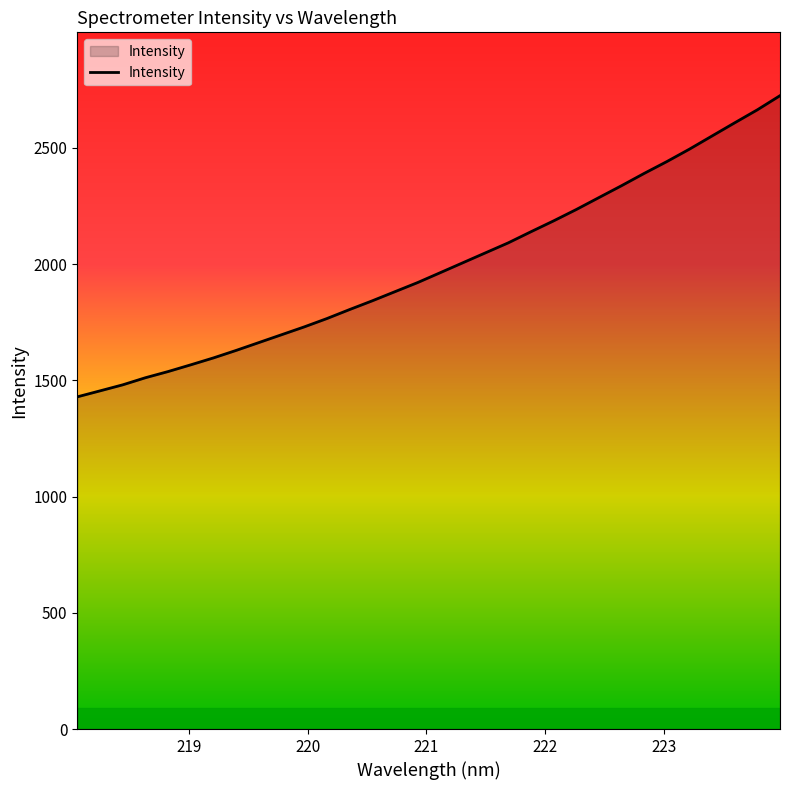

Reading left to right, extract all data points from this chart.

1429.0	1454.8	1480.7	1511.2	1537.8	1566.8	1596.5	1628.8	1662.5	1696.2	1729.9	1765.8	1804.5	1842.1	1881.3	1920.5	1963.1	2005.9	2048.7	2091.4	2139.1	2185.9	2234.7	2286.1	2337.3	2390.2	2441.1	2494.6	2551.4	2608.0	2663.9	2724.7